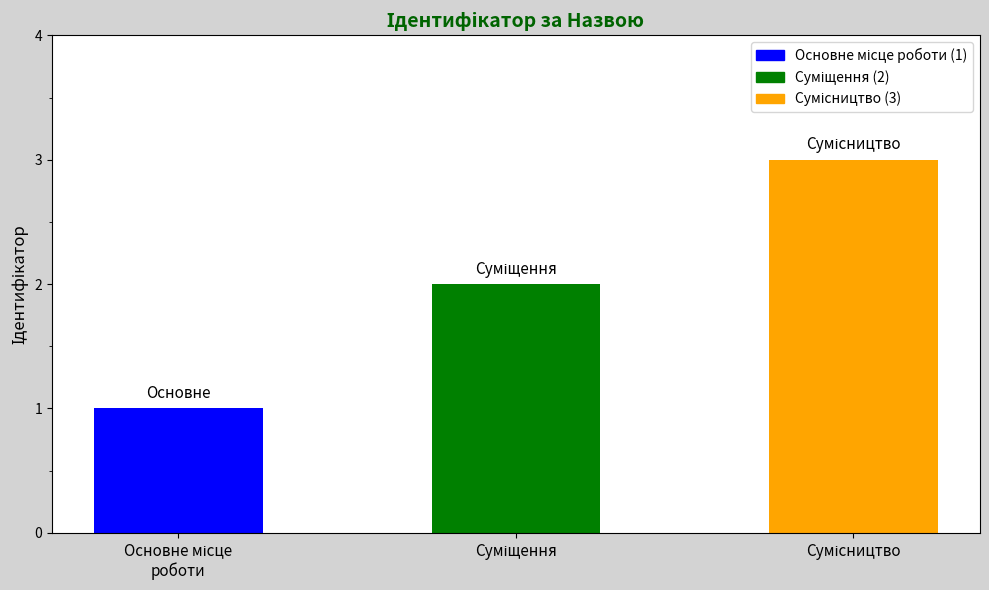

Does the chart contain stacked bars?

No